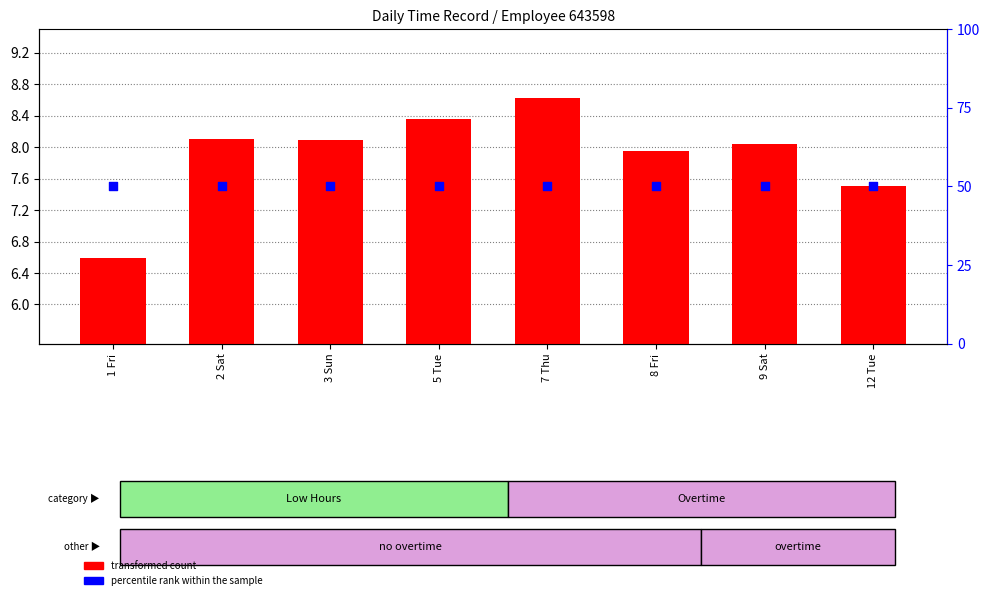

At which category is the sum across all series the highest?

7 Thu